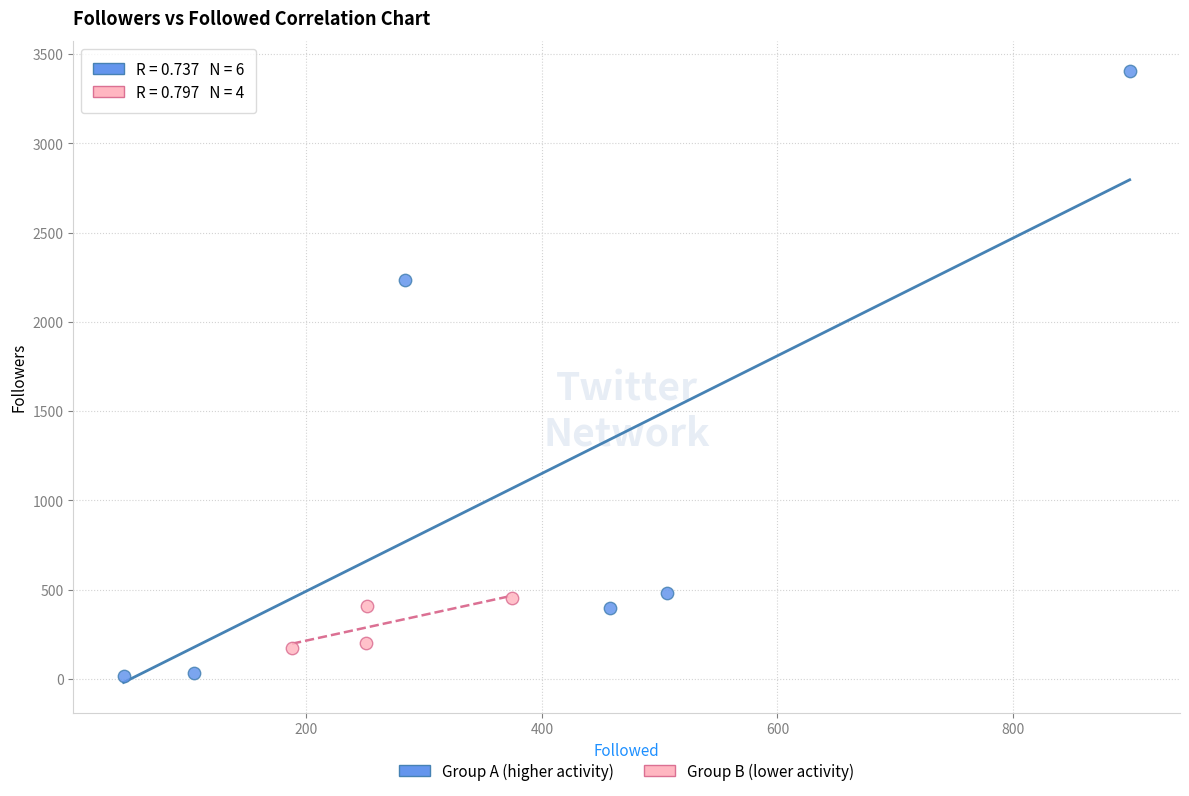

What are all the series names shown in the legend?

Group A (higher activity), Group B (lower activity)